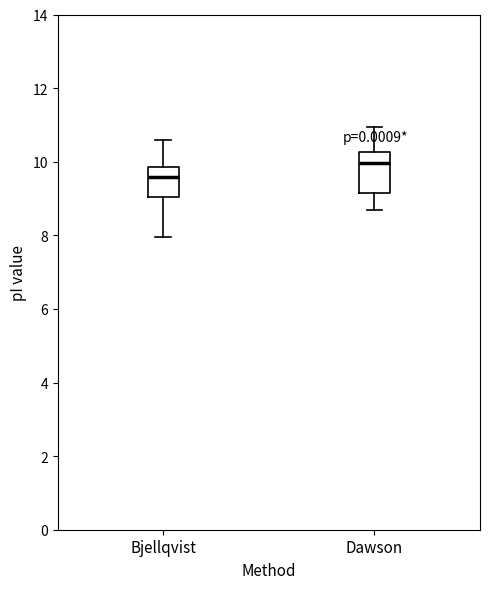

Reading left to right, transcribe this box plot: for each box, give where its median line is, the range the box spans, and where its two whiskers end, as read against the y-axis. The values are not printed on the chart, so give them approximately, as read against the axis.

Bjellqvist: median 9.6, box 9.0 to 9.8, whiskers 8.0 to 10.6
Dawson: median 10.0, box 9.2 to 10.2, whiskers 8.6 to 11.0